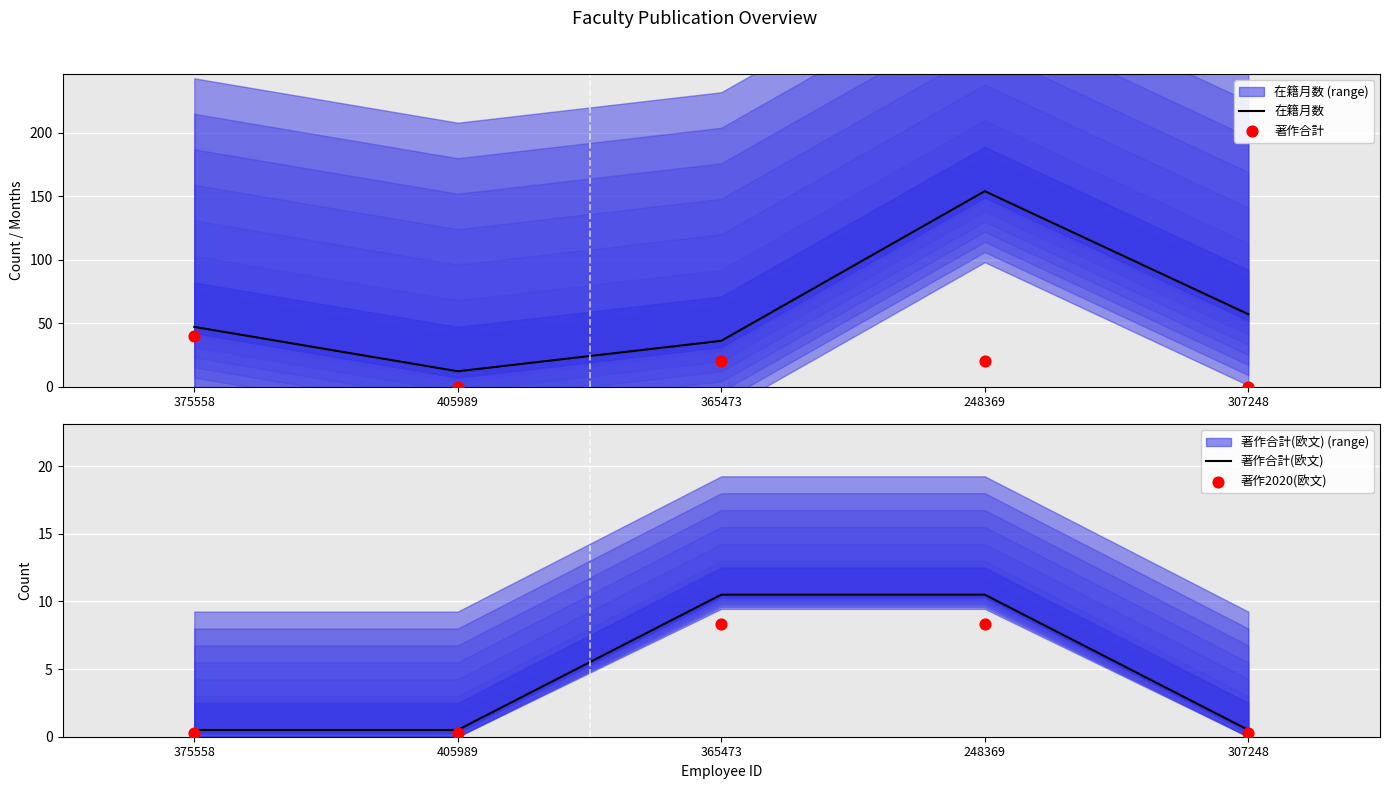

Which series has the widest spread of Y values?

在籍月数